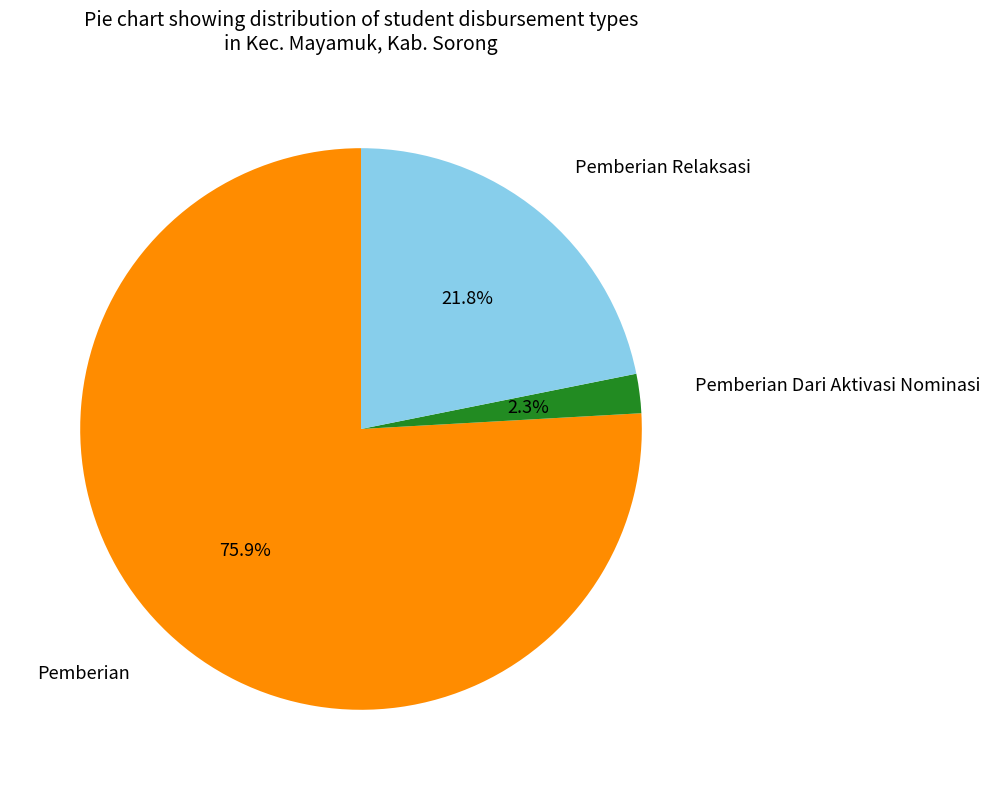

Is there any slice that represents more than half of the pie?

Yes